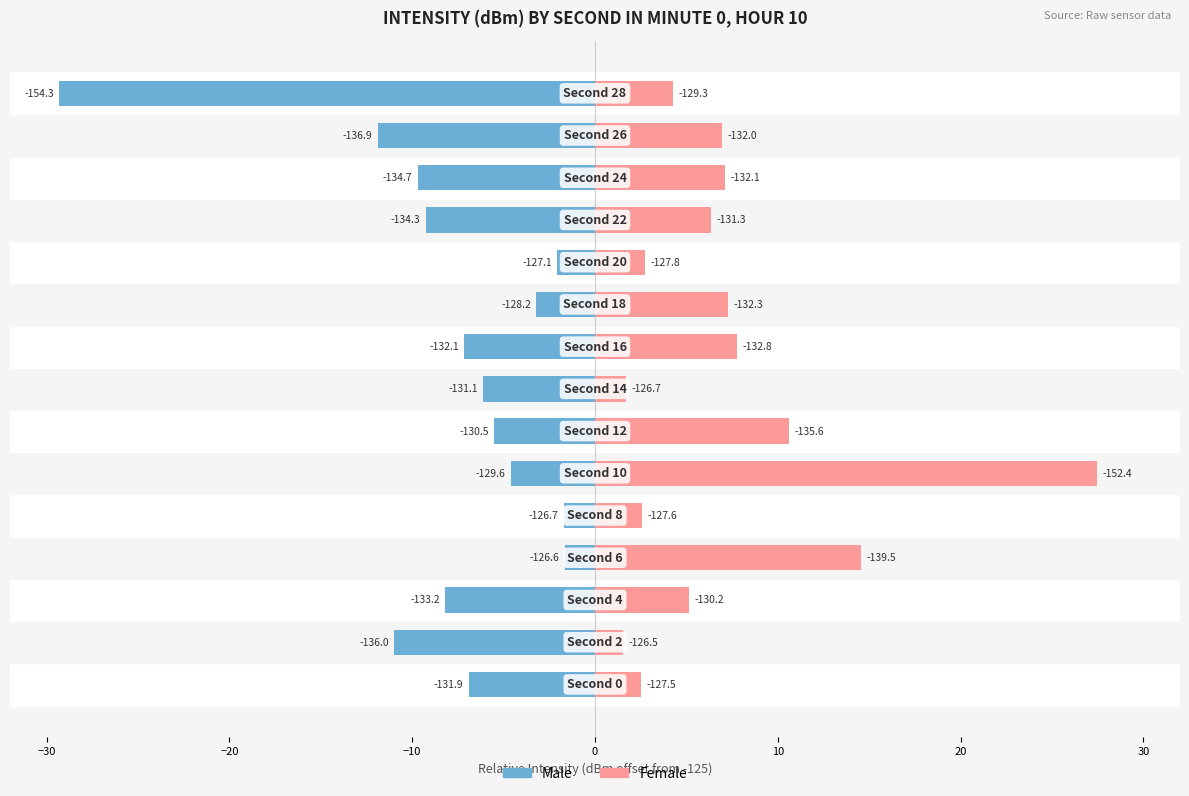

Count the number of data series in this chart.

2